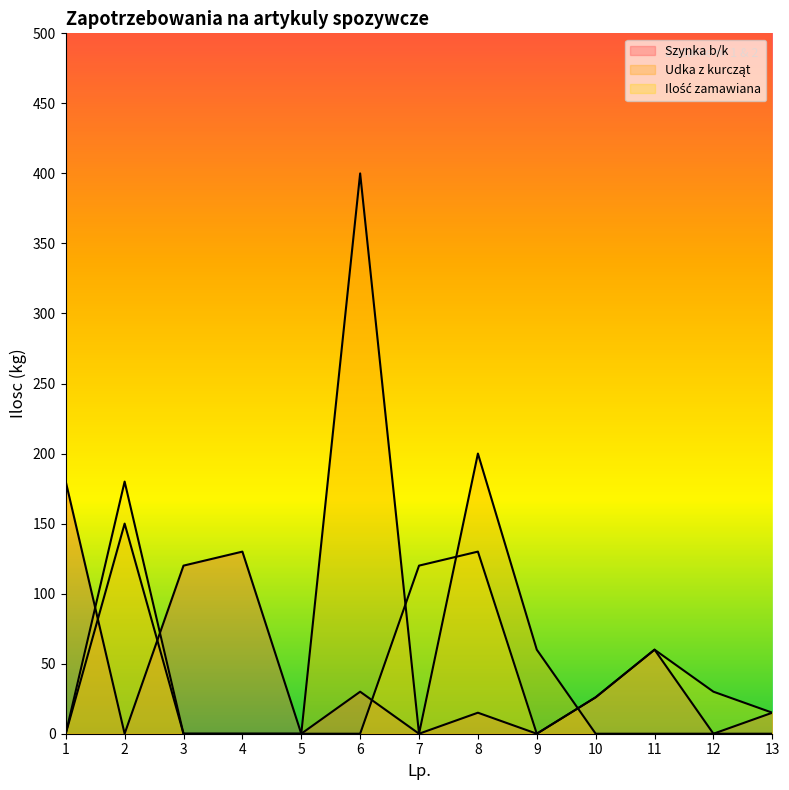

How many interior local valleys does the Ilość zamawiana series have?

1